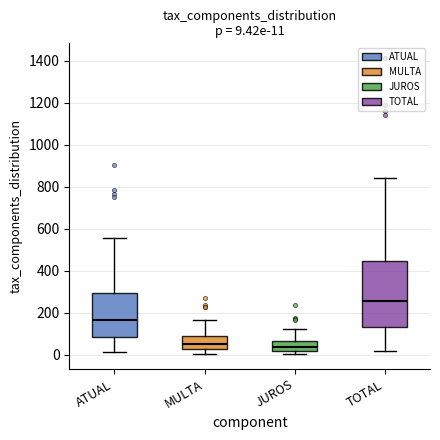

Comparing the boxes themselves (not the whiskers), which one is the tallest?

TOTAL